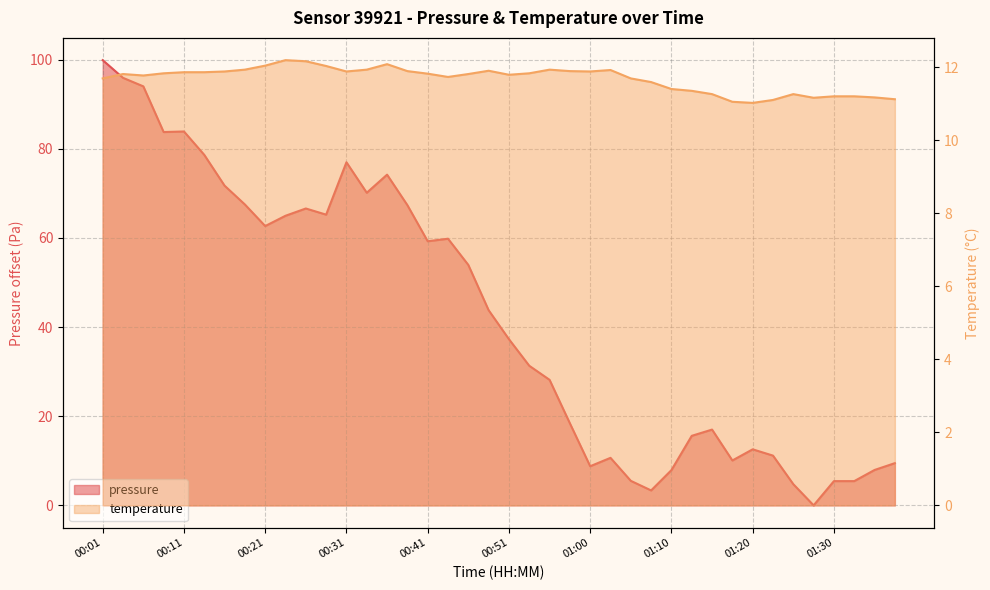

Reading right to left, what are all the values shown in this chart?

pressure: 9.5	7.9	5.4	5.4	0.0	4.8	11.2	12.6	10.1	17.0	15.6	7.9	3.4	5.5	10.7	8.8	18.4	28.2	31.3	37.3	43.8	53.9	59.8	59.2	67.4	74.2	70.1	77.0	65.2	66.6	65.0	62.7	67.5	71.7	78.6	83.9	83.8	94.0	95.9	99.9
temperature: 11.1	11.2	11.2	11.2	11.2	11.3	11.1	11.0	11.1	11.3	11.3	11.4	11.6	11.7	11.9	11.9	11.9	11.9	11.8	11.8	11.9	11.8	11.7	11.8	11.9	12.1	11.9	11.9	12.0	12.2	12.2	12.0	11.9	11.9	11.9	11.9	11.8	11.8	11.8	11.7